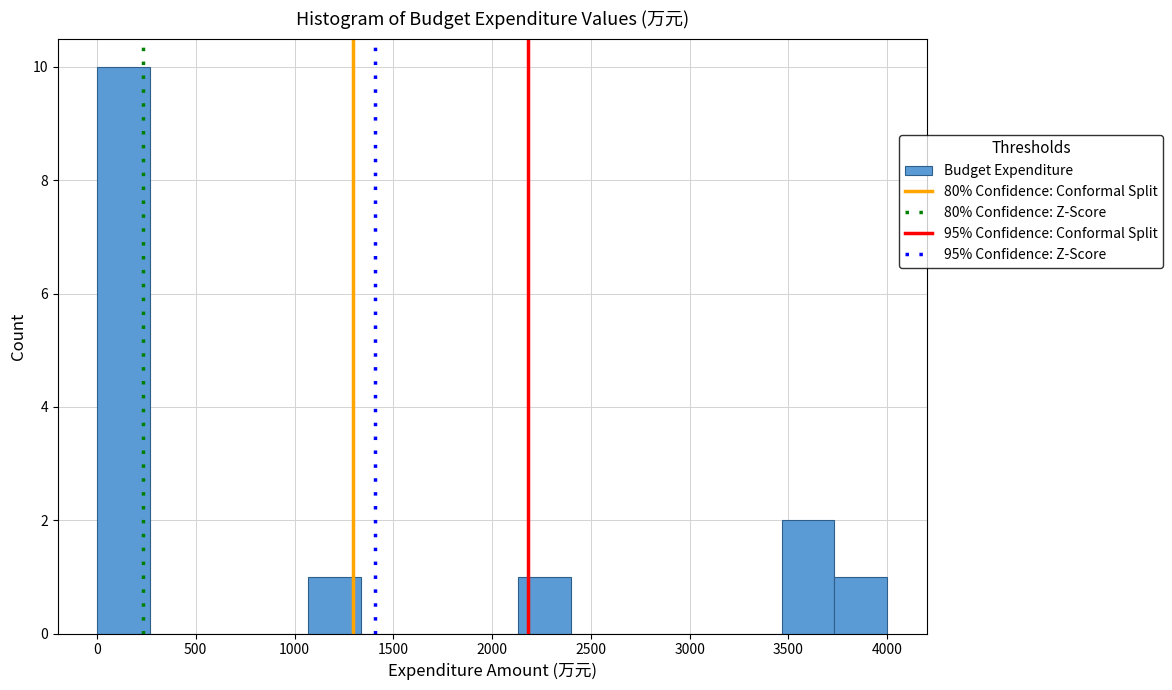

Which range on the x-axis has the tallest bar?

0 to 250